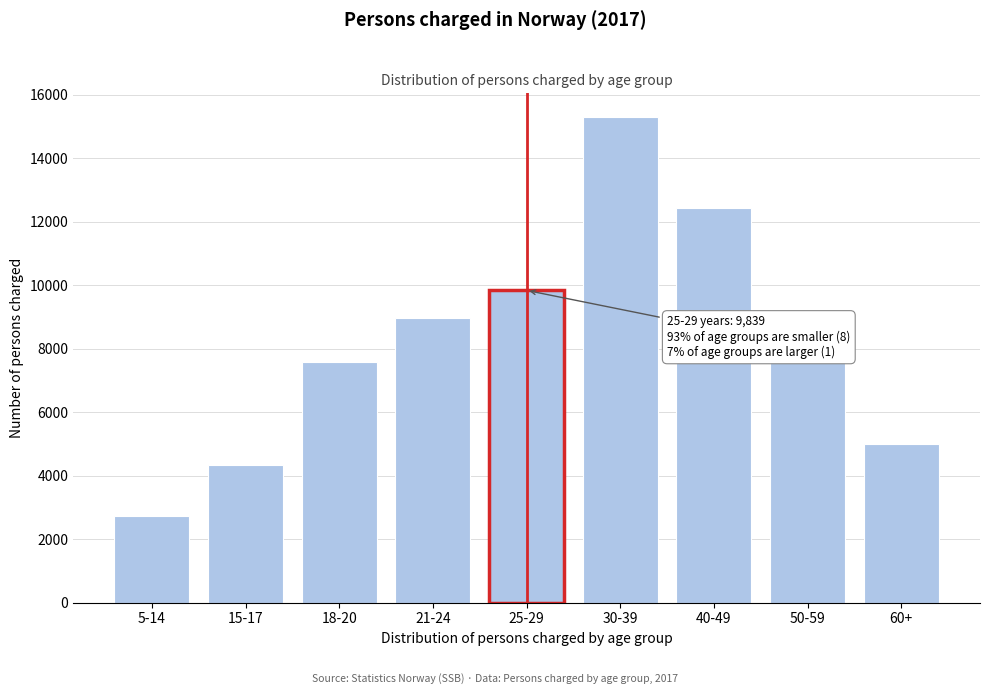

What value does the data have at 60+, to the nearest 100?

5000